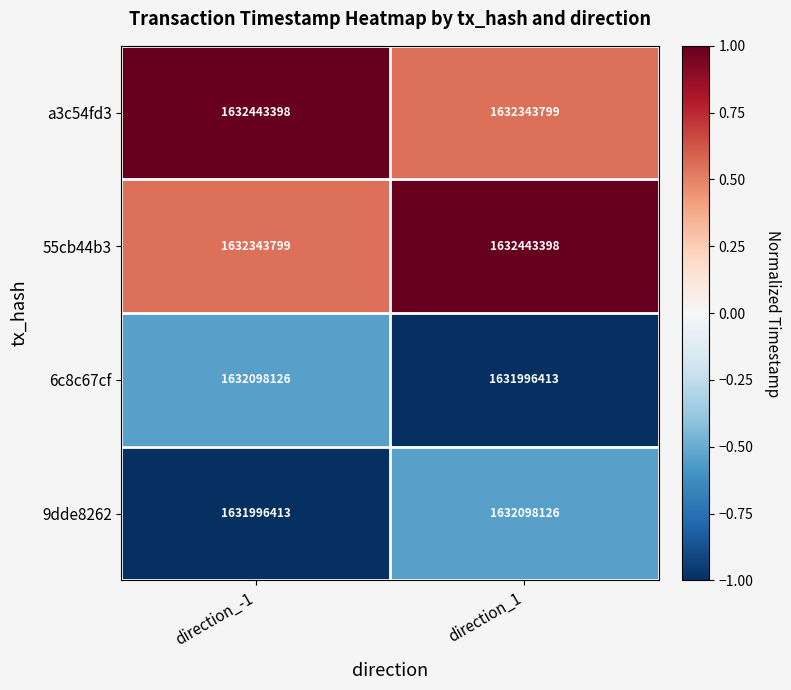

What is the spread (max minus min) of values at direction_1?

446985